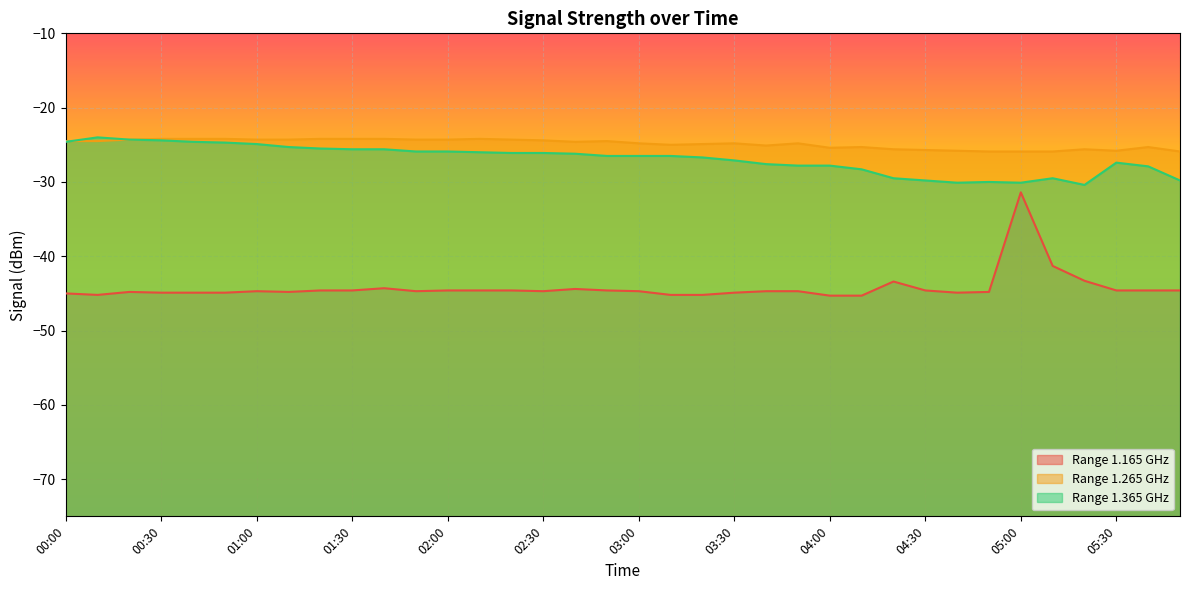

What are all the series names shown in the legend?

Range 1.165 GHz, Range 1.265 GHz, Range 1.365 GHz